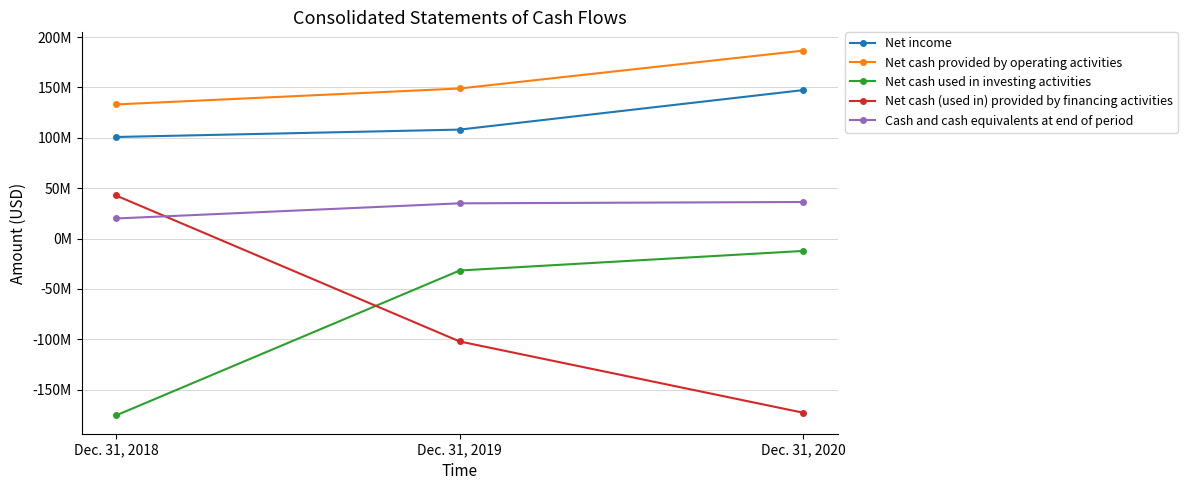

Which series has the widest spread of values?

Net cash (used in) provided by financing activities